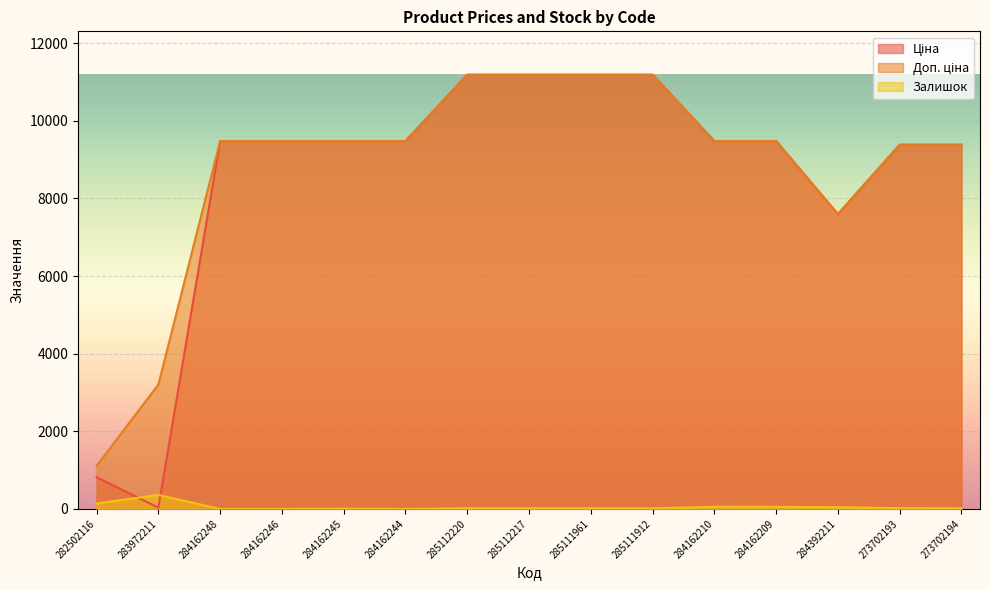

List the labels in order of Залишок value, smallest first.

284162248, 284162246, 284162244, 284162245, 285111912, 285112220, 285112217, 285111961, 273702194, 273702193, 284392211, 284162209, 284162210, 282502116, 283972211